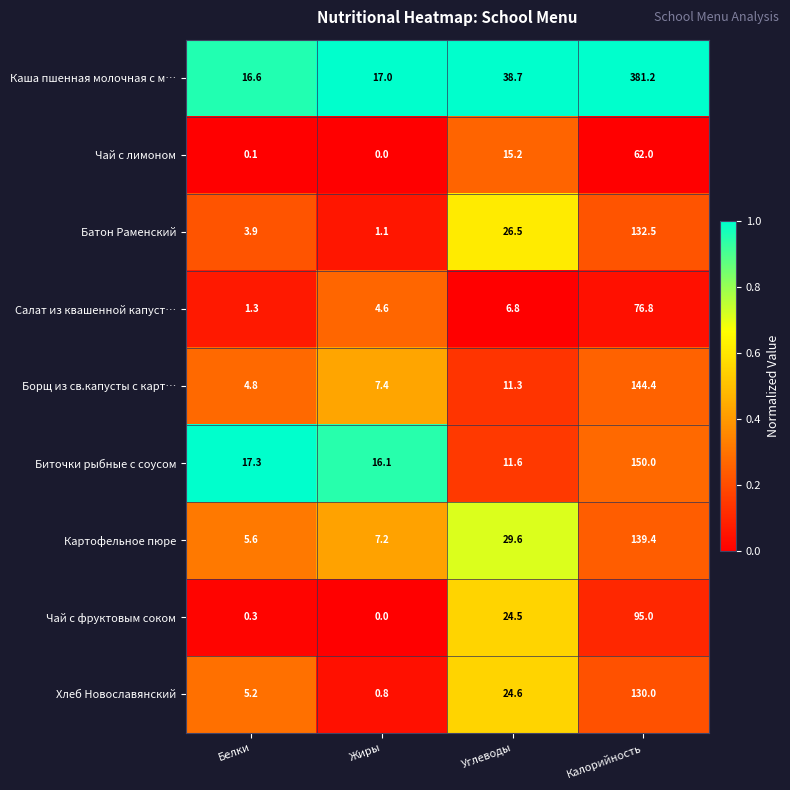

At which category is the sum across all series the highest?

Калорийность